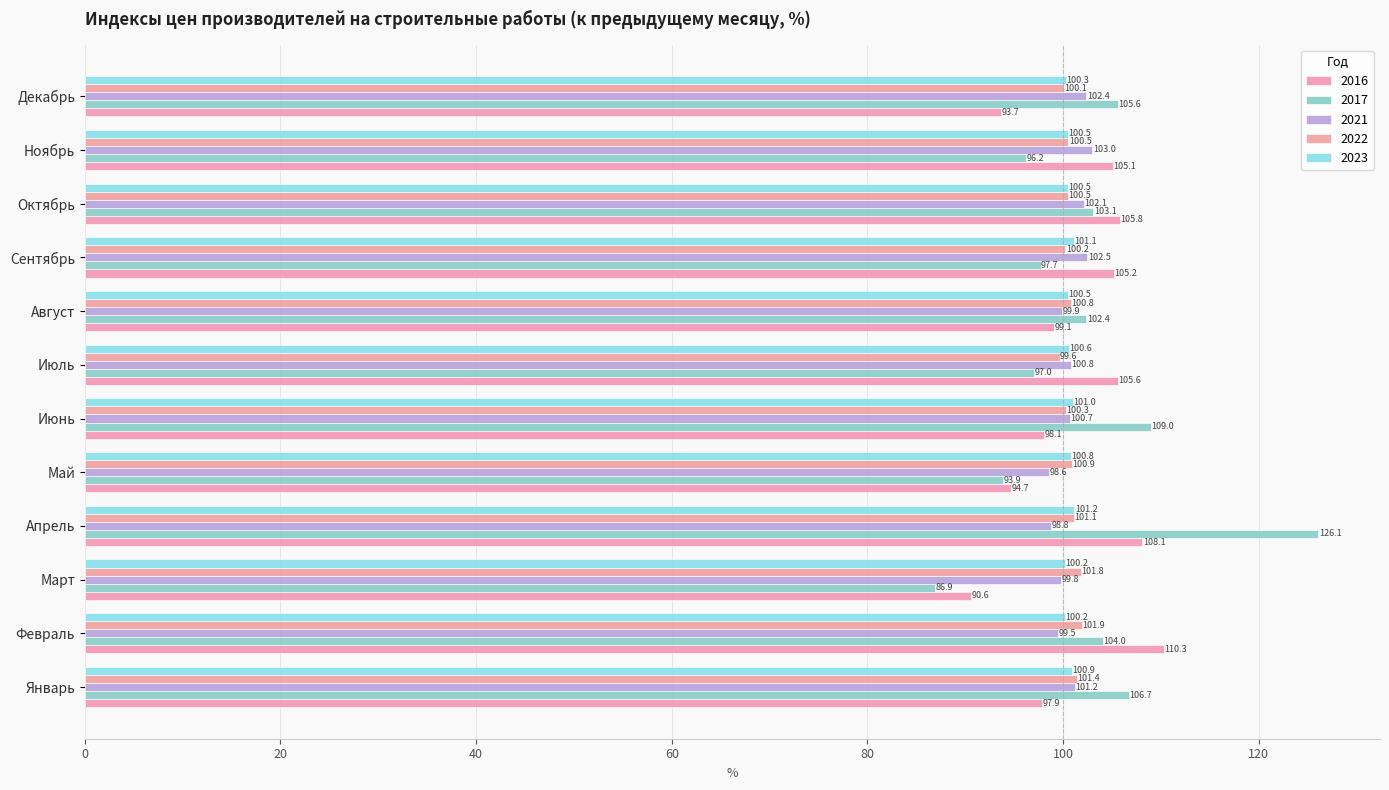

The value of 2021 at Декабрь is 50.6. True or false?

False